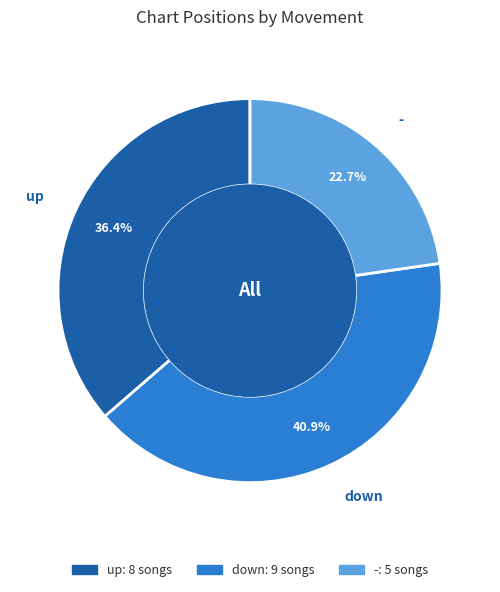

What is the ratio of the value at up to the value at -?

1.6